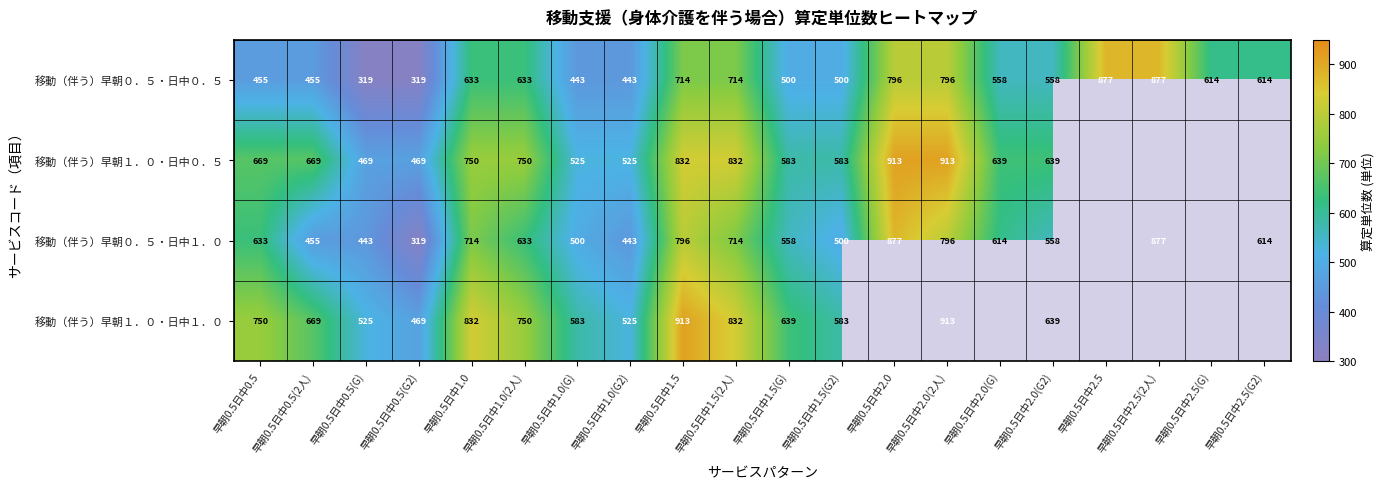

The value of 移動（伴う）早朝０．５・日中１．０ at 早朝0.5日中0.5(2人) is 677. True or false?

False